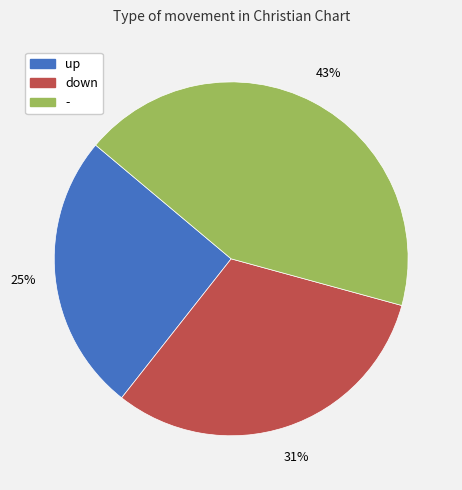

Is there a majority slice in this chart?

No